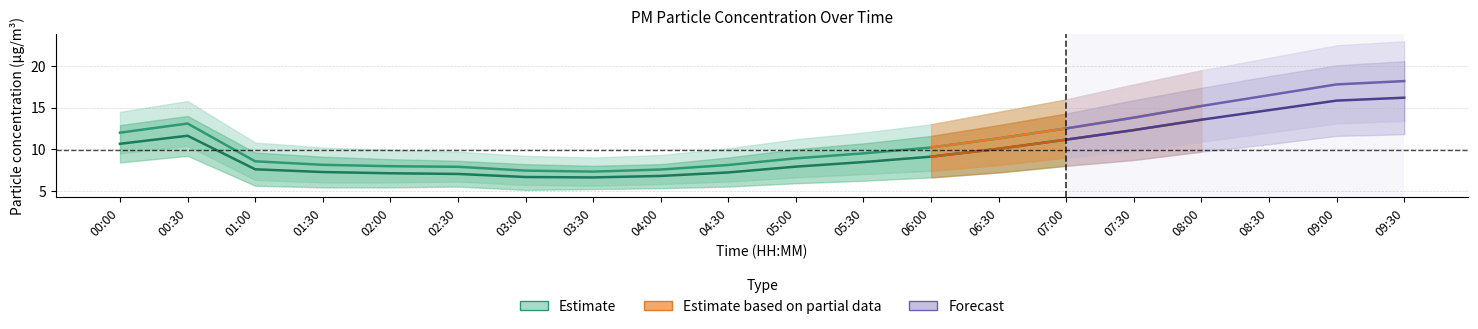

Where is the first local maximum for P2?

00:30